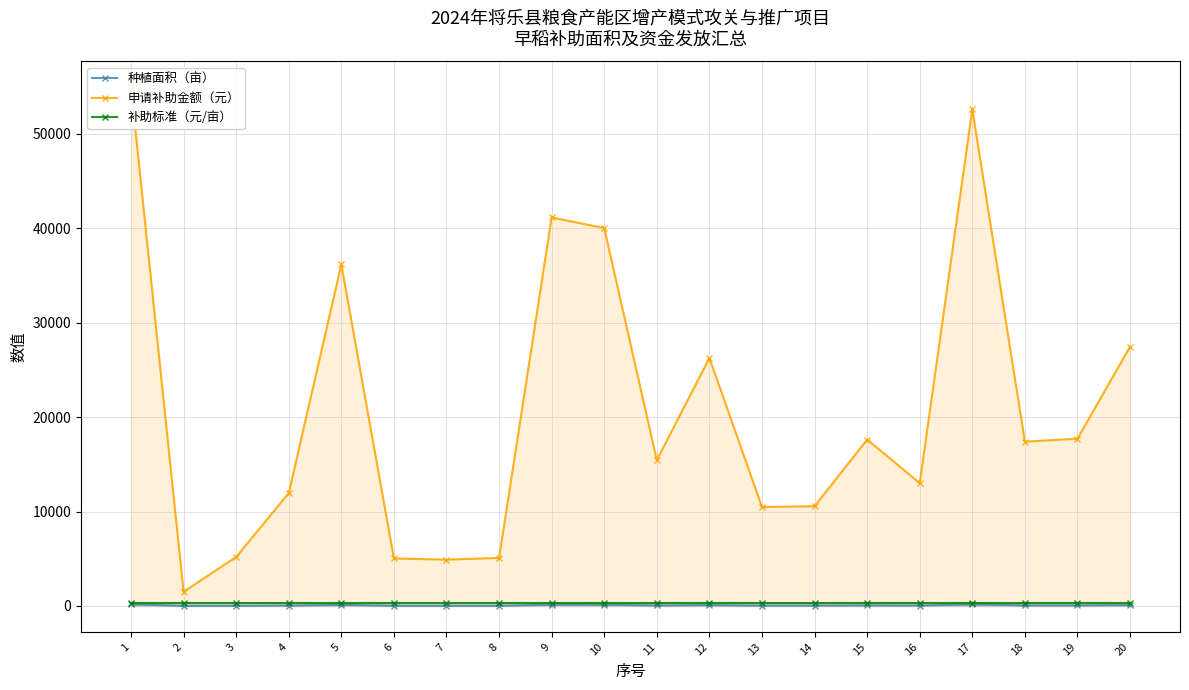

What is the spread (max minus min) of values at 18?

17342.0